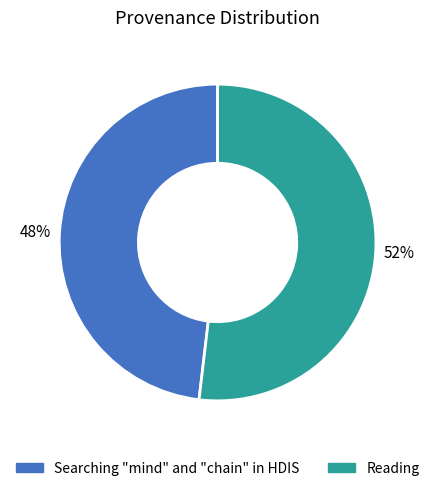

Approximately how many times larger is the value at Searching "mind" and "chain" in HDIS compared to Reading?

0.9